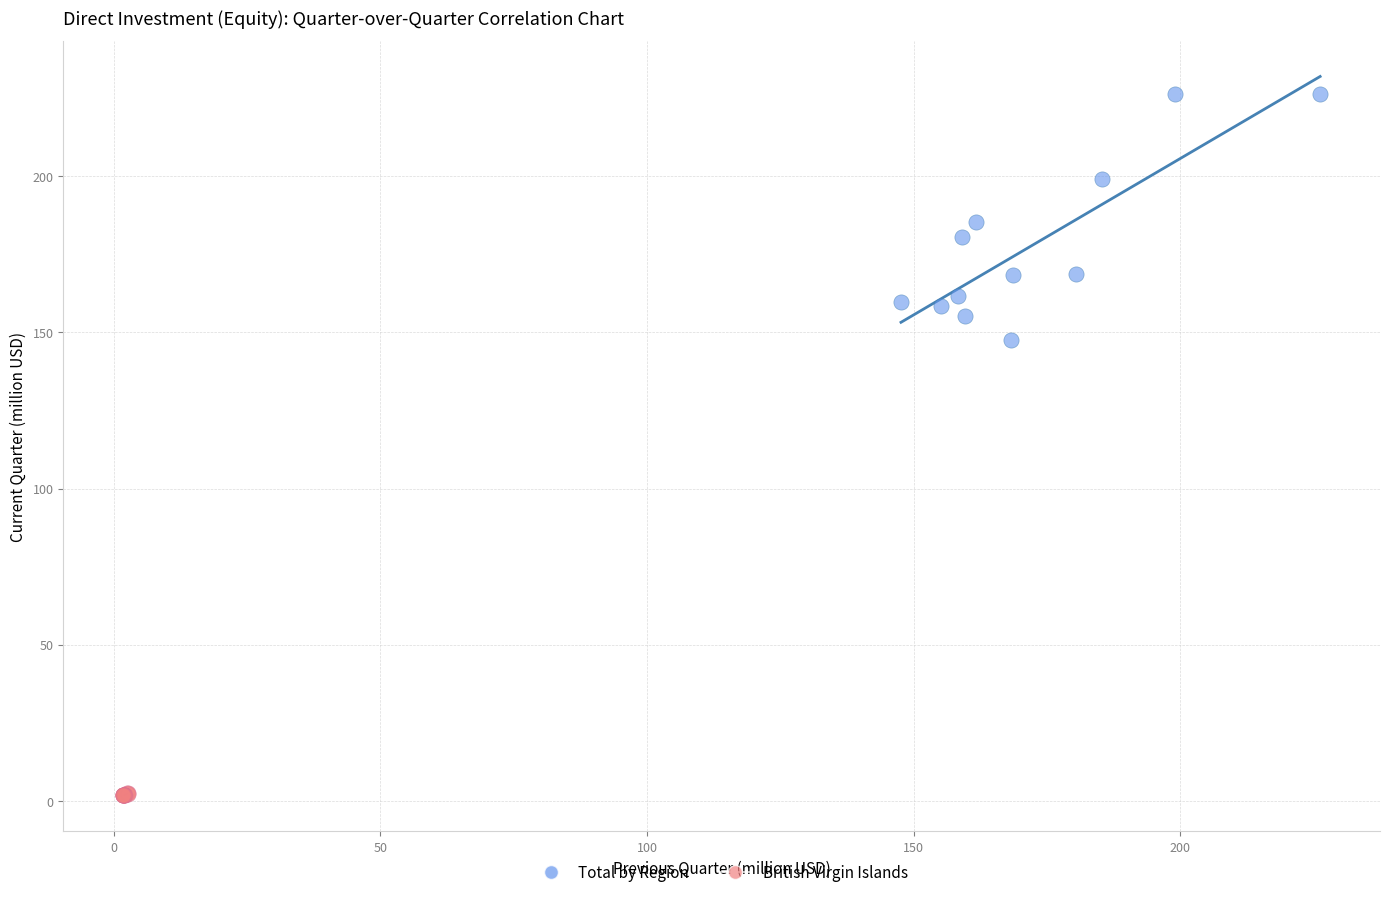

What are all the series names shown in the legend?

Total by Region, British Virgin Islands